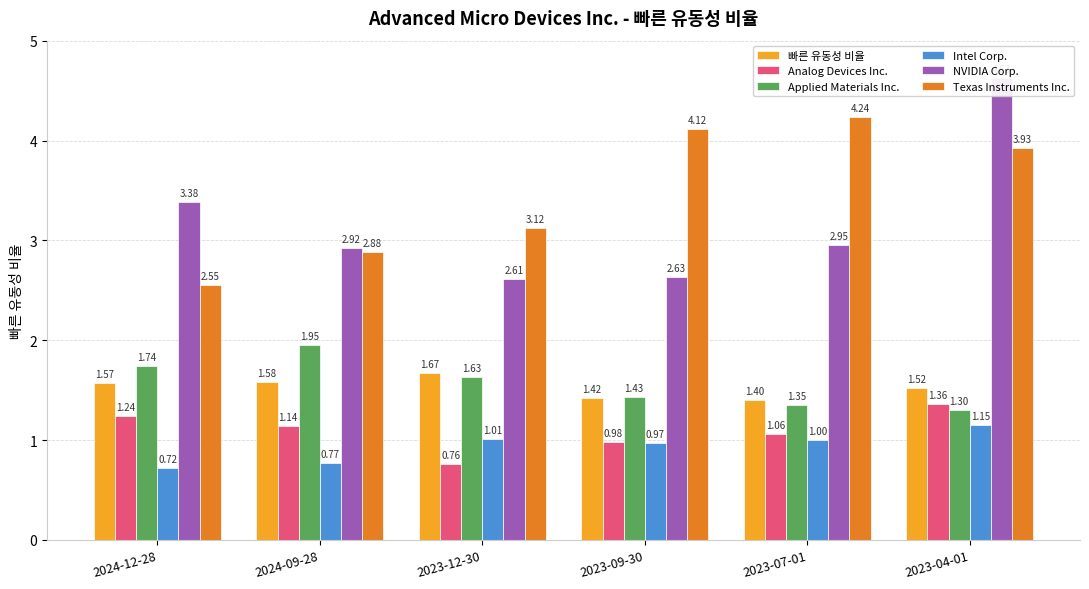

What is the average value of the Texas Instruments Inc. series?

3.5